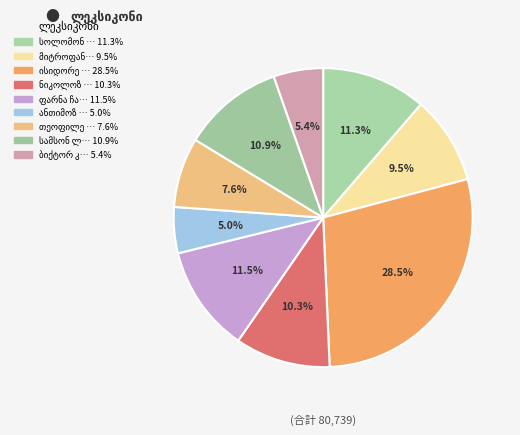

How much of the chart is everything except ფარნა ჩაგუნავა?

88.5%